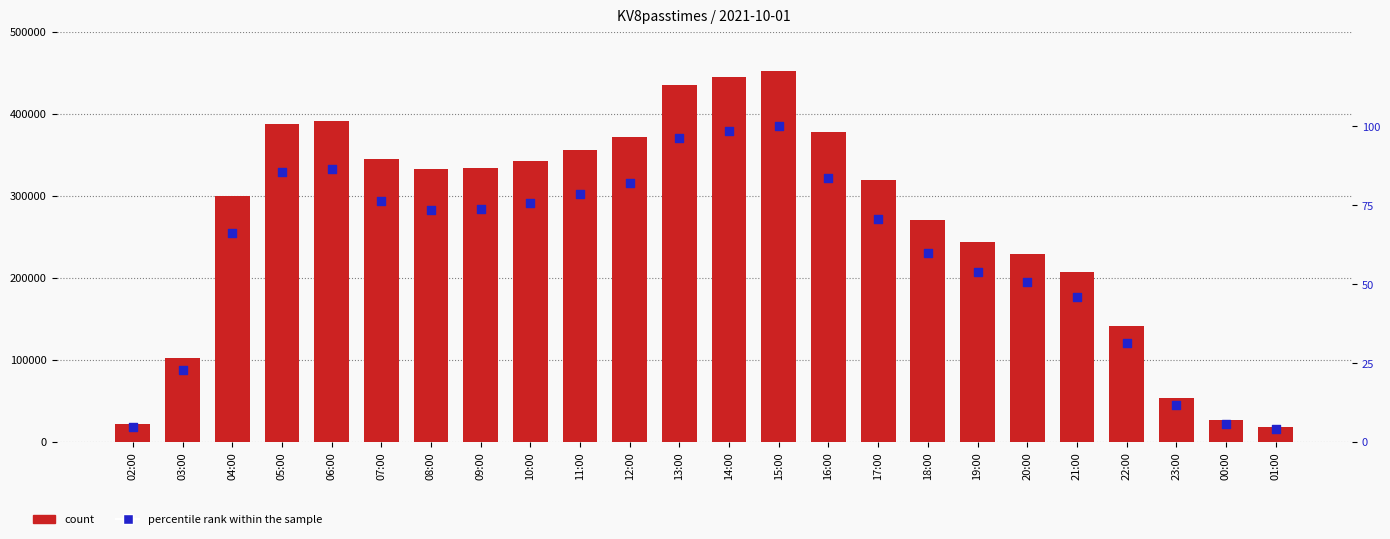

What is the total value across all series at 07:00?

345452.4